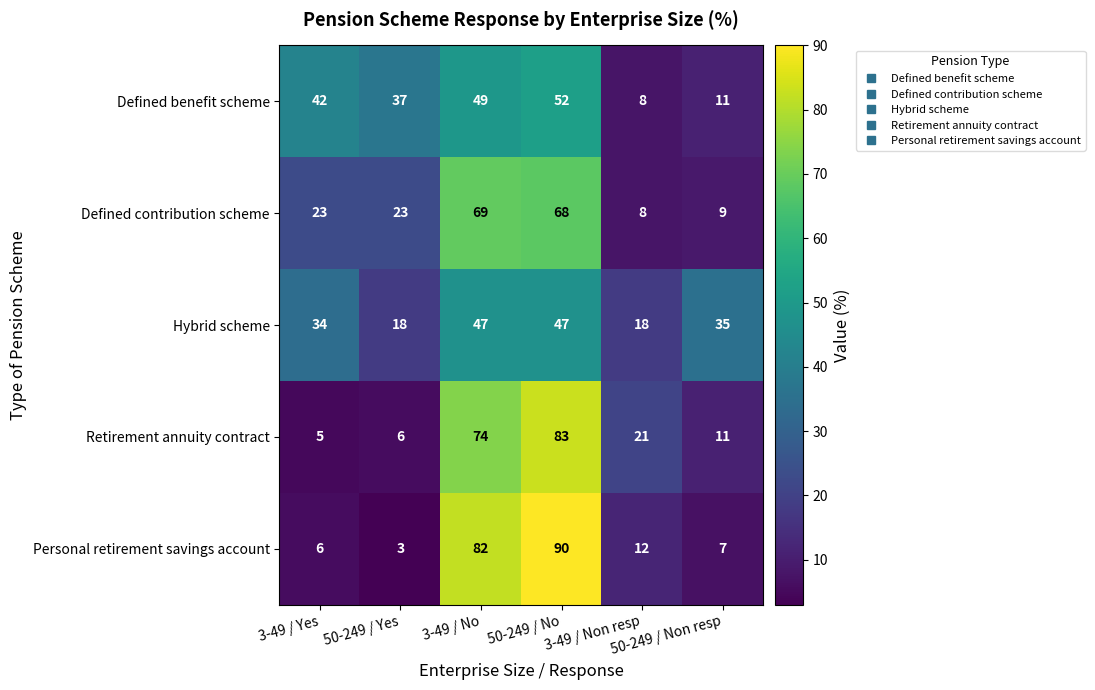

Which label corresponds to the largest value in the chart?

50-249 / No